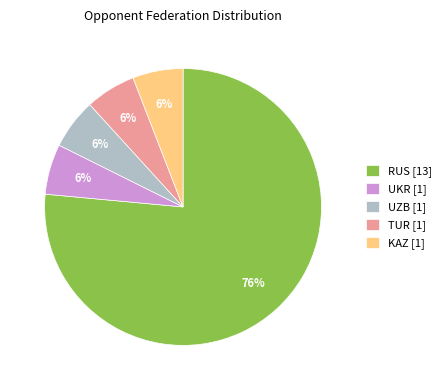

How many segments does this pie chart have?

5